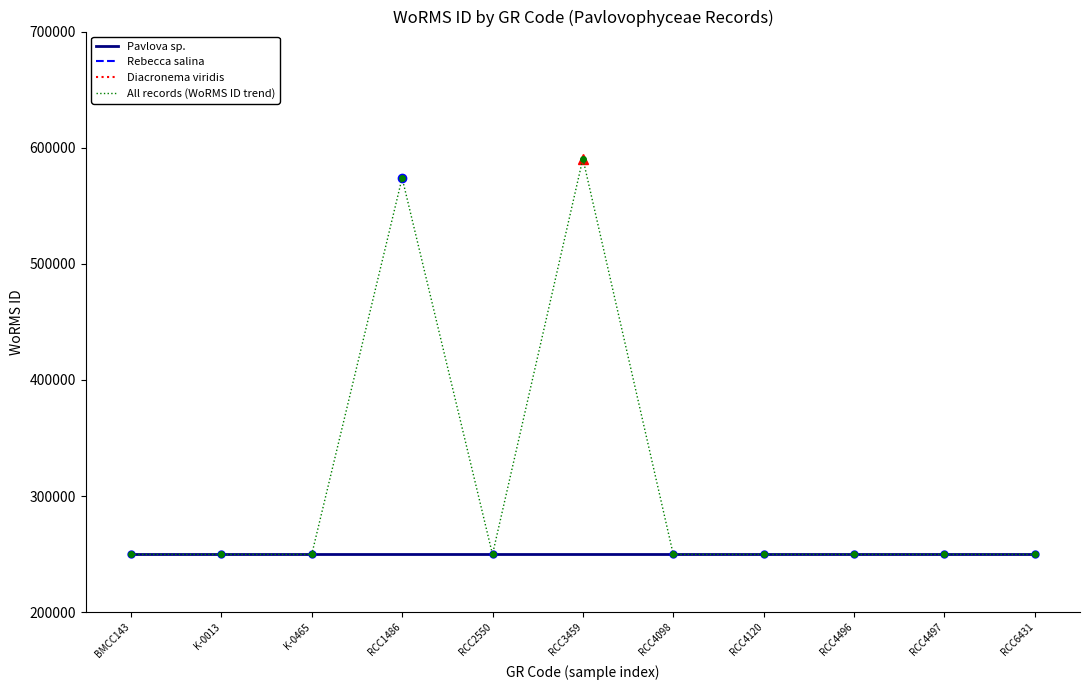

True or false: the data shows 401376 at RCC4497.

False